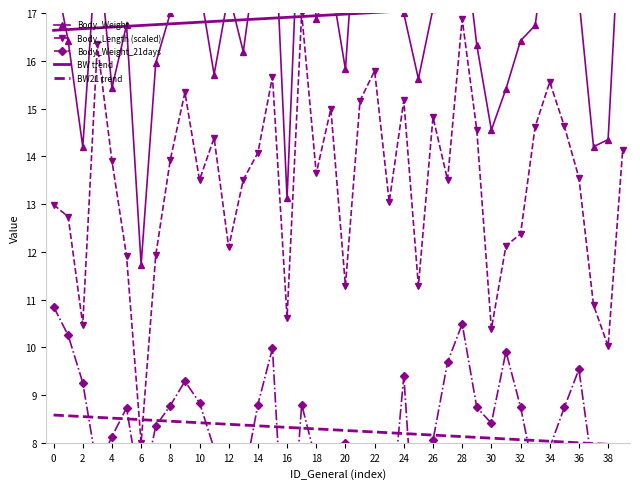

The Body_Length (scaled) series shows 17.6 at 10. True or false?

False